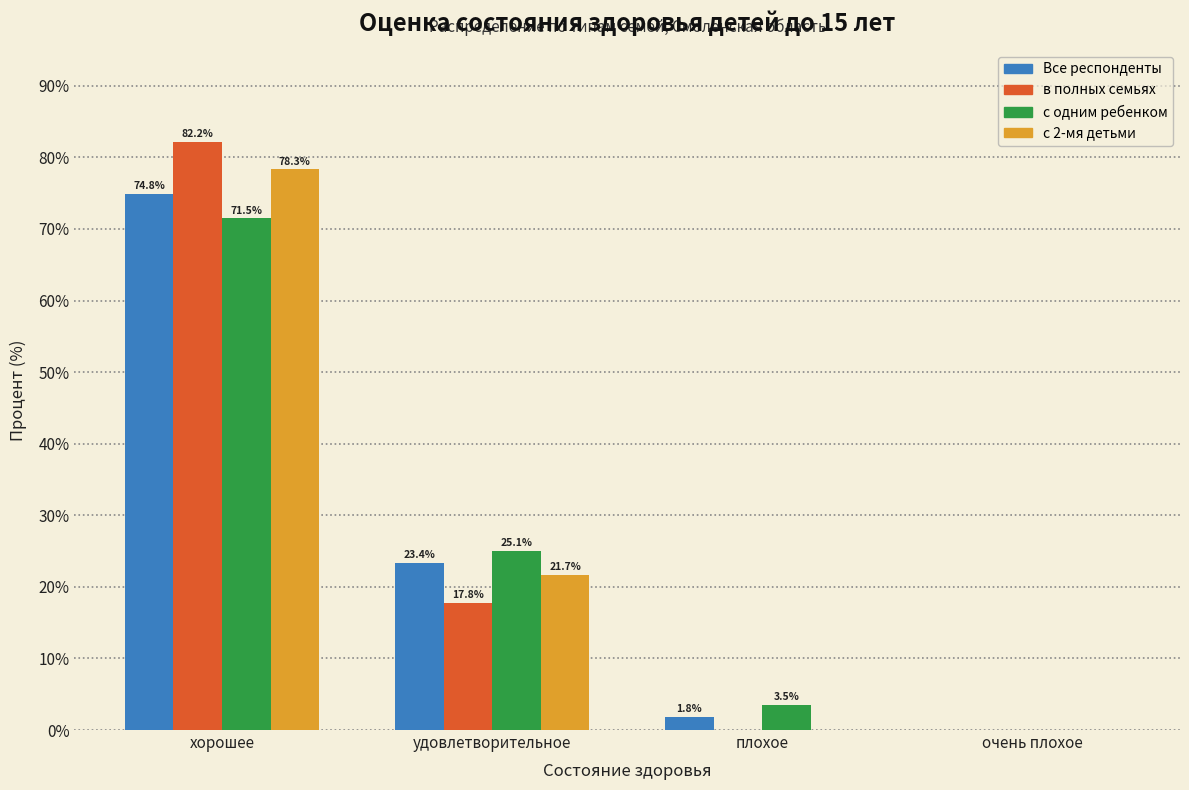

Reading right to left, what are all the values shown in this chart?

Все респонденты: очень плохое=0.0	плохое=1.8	удовлетворительное=23.4	хорошее=74.8
в полных семьях: очень плохое=0.0	плохое=0.0	удовлетворительное=17.8	хорошее=82.2
с одним ребенком: очень плохое=0.0	плохое=3.5	удовлетворительное=25.1	хорошее=71.5
с 2-мя детьми: очень плохое=0.0	плохое=0.0	удовлетворительное=21.7	хорошее=78.3